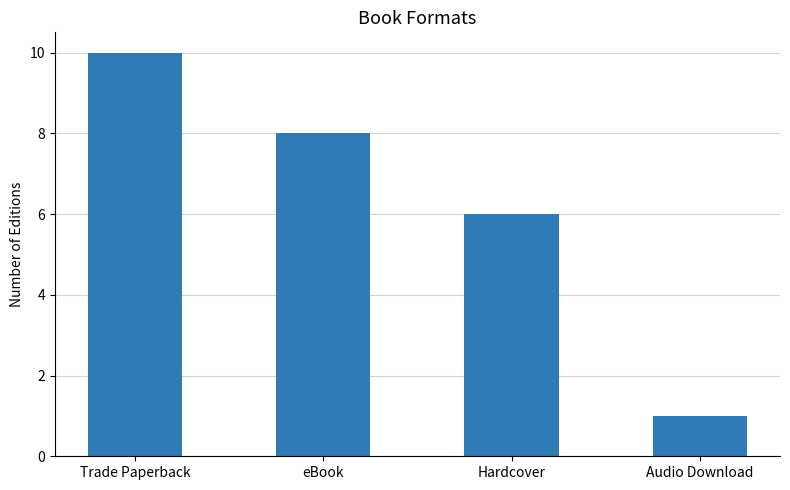

How many categories are shown in the chart?

4